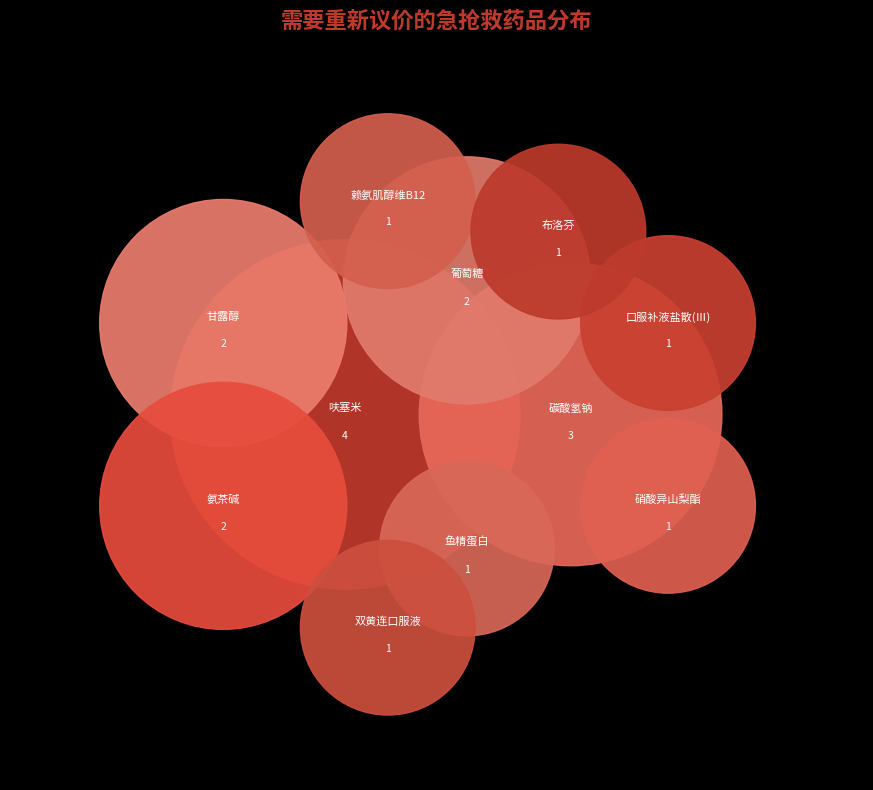

To the nearest percent, what is the difference between the 呋塞米 and 赖氨肌醇维B12 slice percentages?

16%